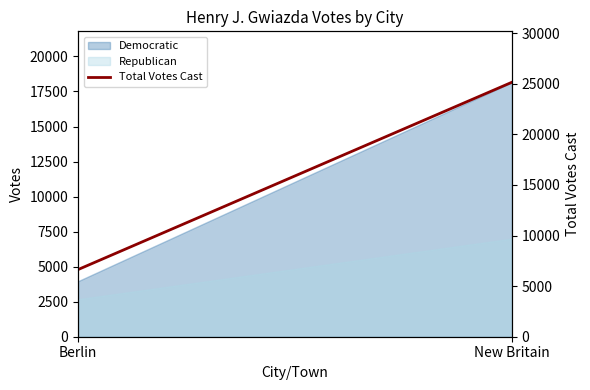

What is the maximum value shown in the chart?

25160